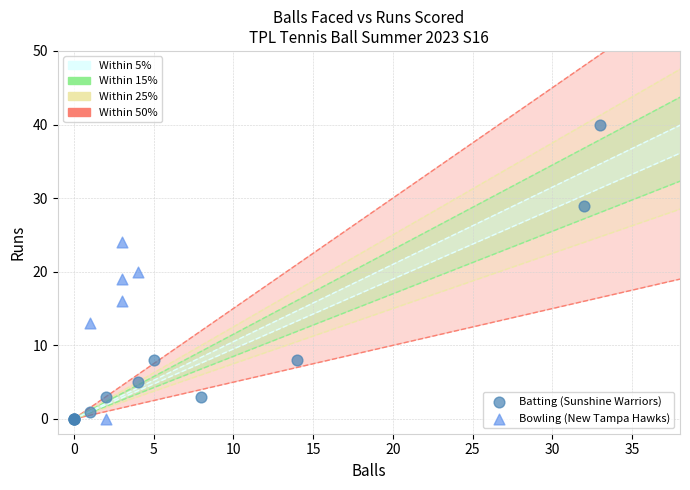

Which series contains the highest Y value?

Batting (Sunshine Warriors)